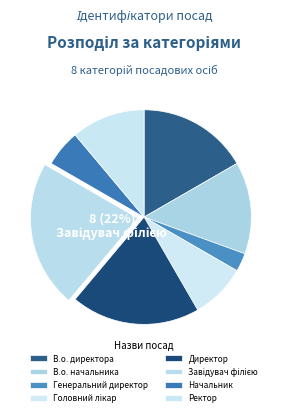

Does any single category account for the majority?

No